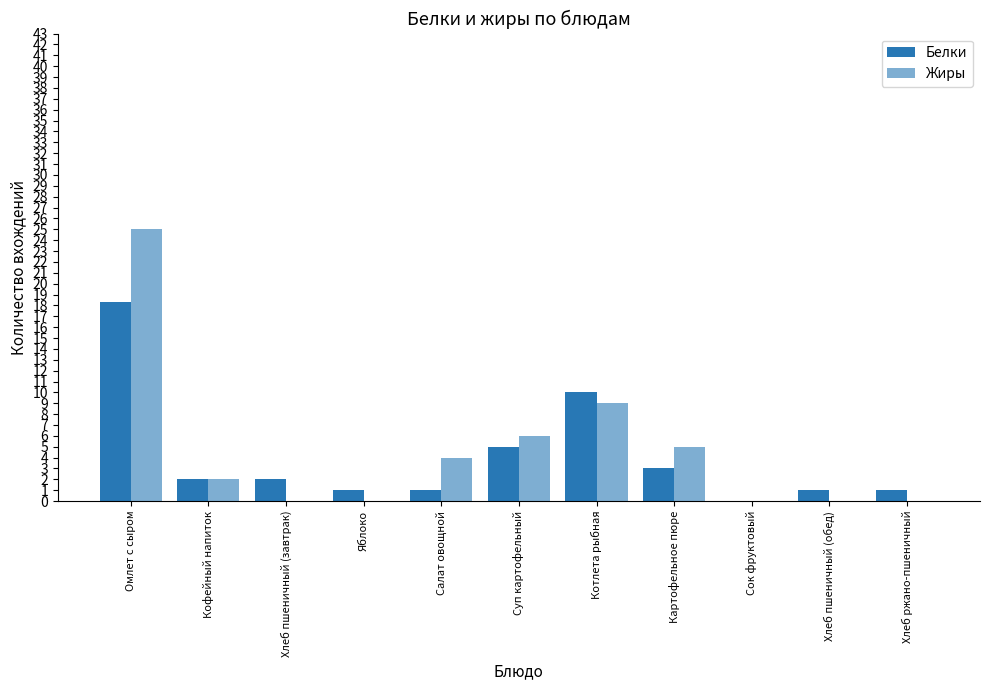

What is the total value across all series at Яблоко?

1.0